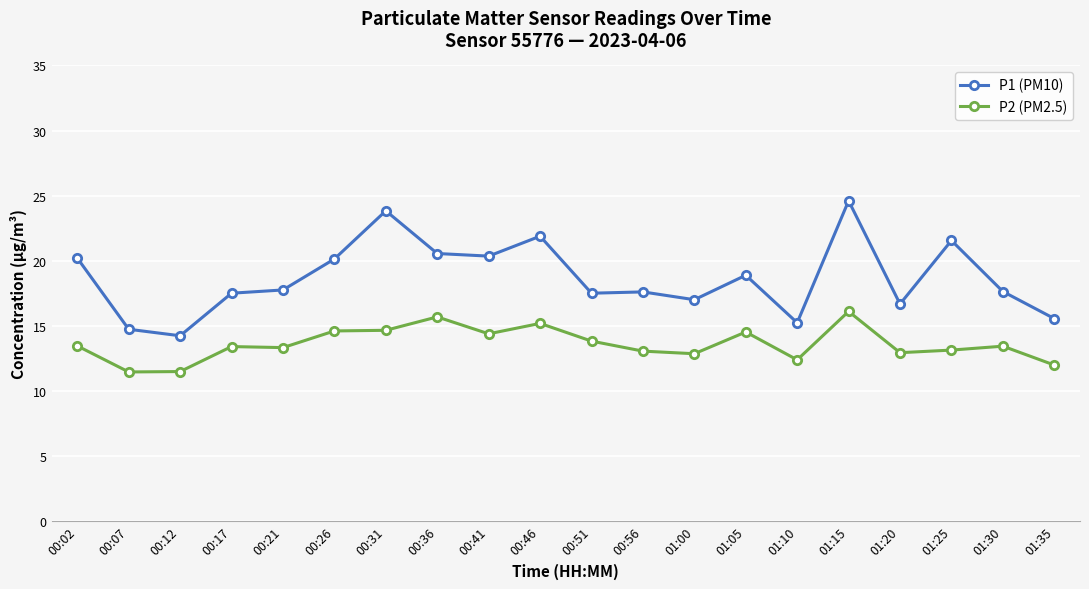

Does the chart have visible grid lines?

Yes